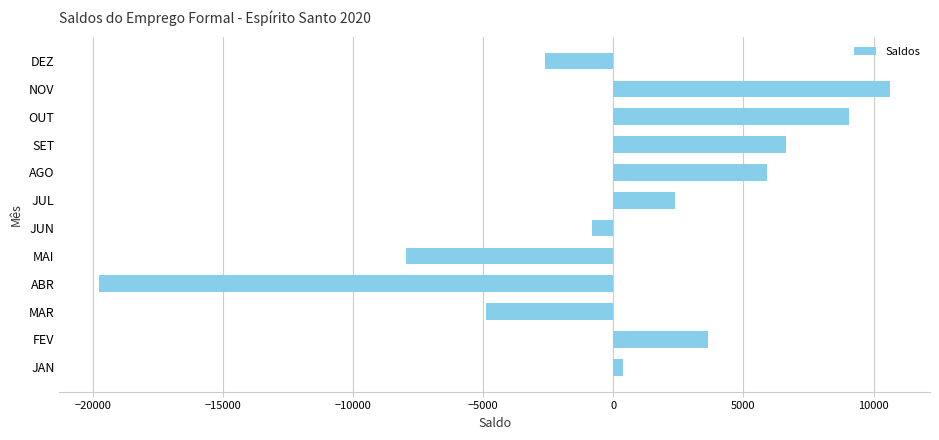

List the labels in order of value, largest first.

NOV, OUT, SET, AGO, FEV, JUL, JAN, JUN, DEZ, MAR, MAI, ABR